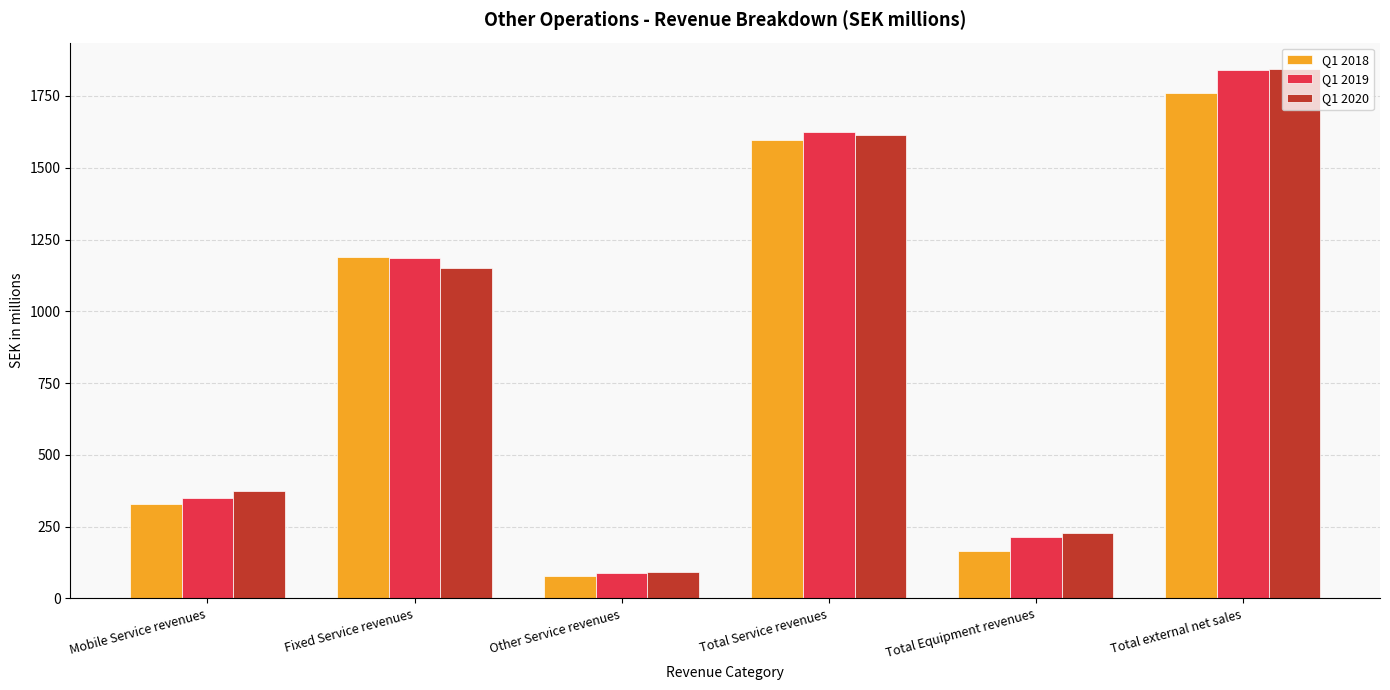

Reading left to right, transcribe all the data shown in this chart.

Q1 2018: 330.0	1188.0	79.2	1597.2	164.0	1761.2
Q1 2019: 351.6	1186.2	87.6	1625.4	215.4	1840.8
Q1 2020: 373.8	1149.8	90.5	1614.1	229.3	1843.4